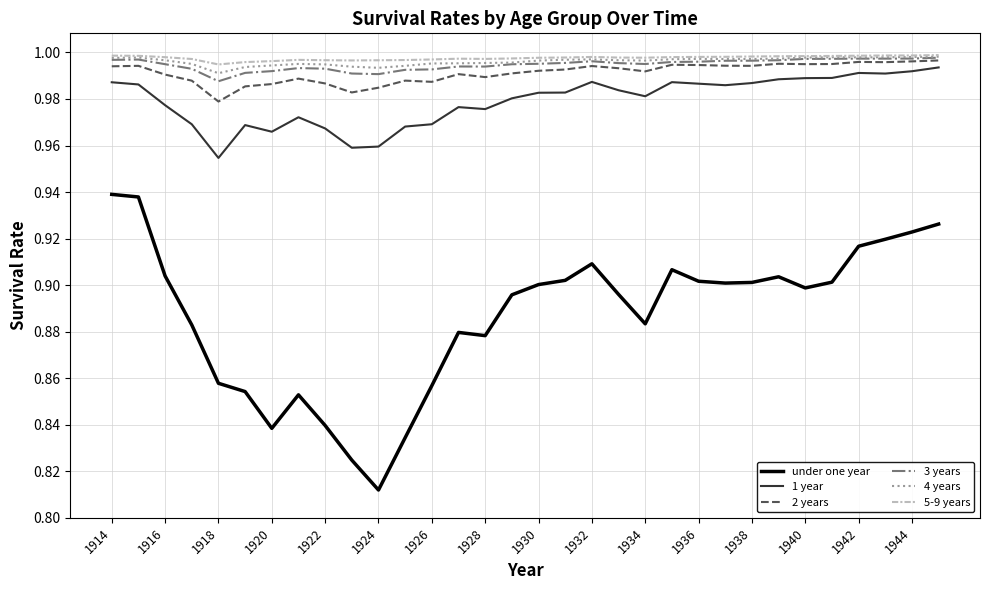

True or false: 5-9 years and 2 years intersect in this chart.

False